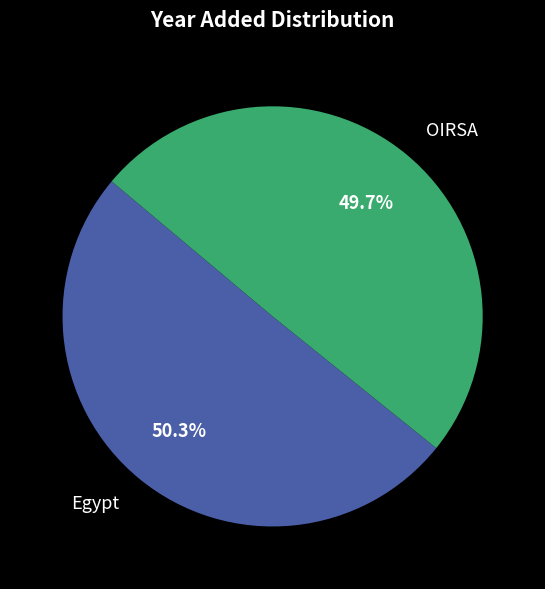

What is the ratio of the value at OIRSA to the value at Egypt?

1.0